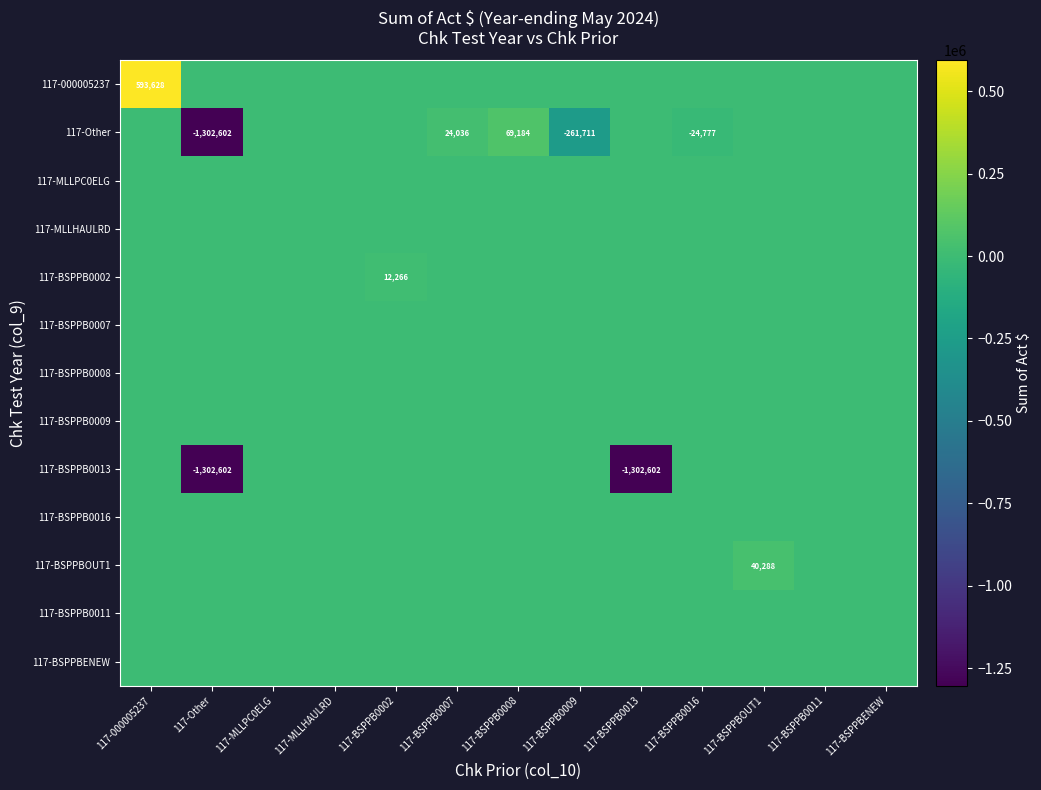

Where is 117-BSPPB0009 nearest to the value 0?

117-000005237